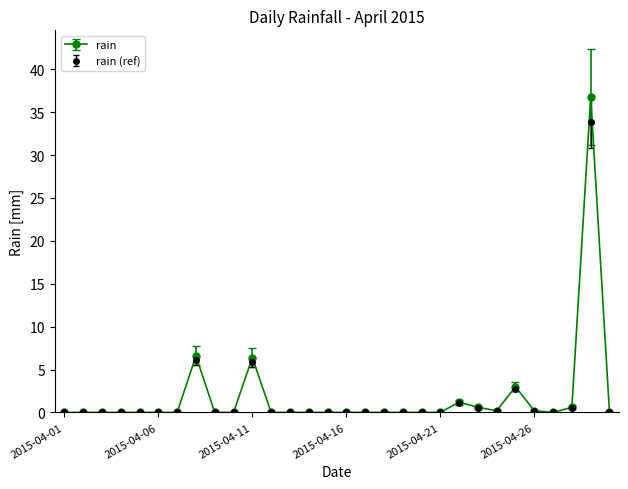

Which series has the largest range (max minus min)?

rain